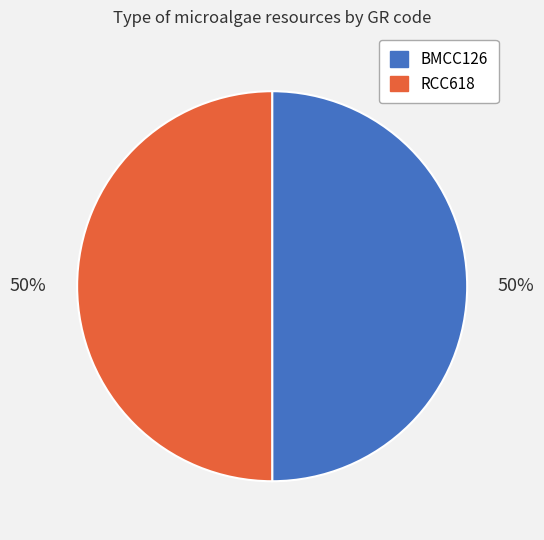

The BMCC126 slice represents 50% of the pie. True or false?

True